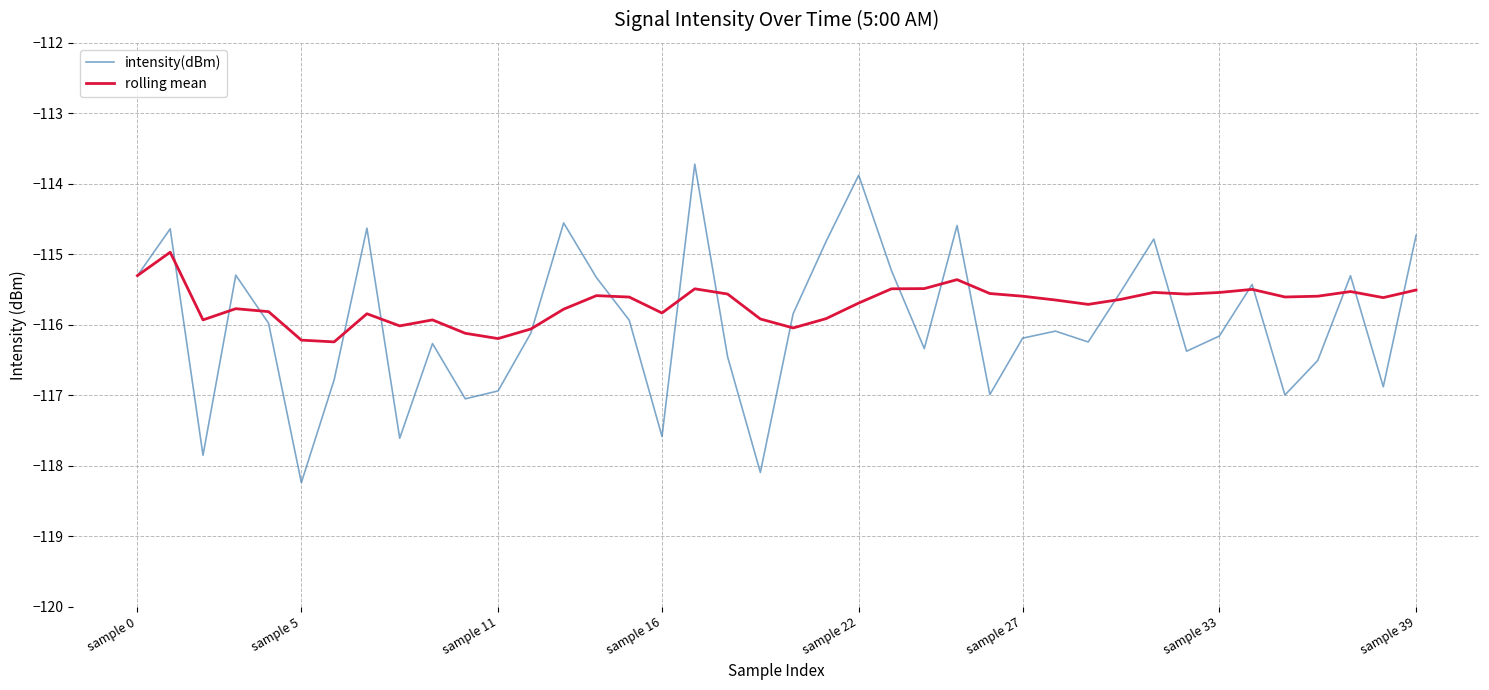

How many lines are shown in the chart?

2